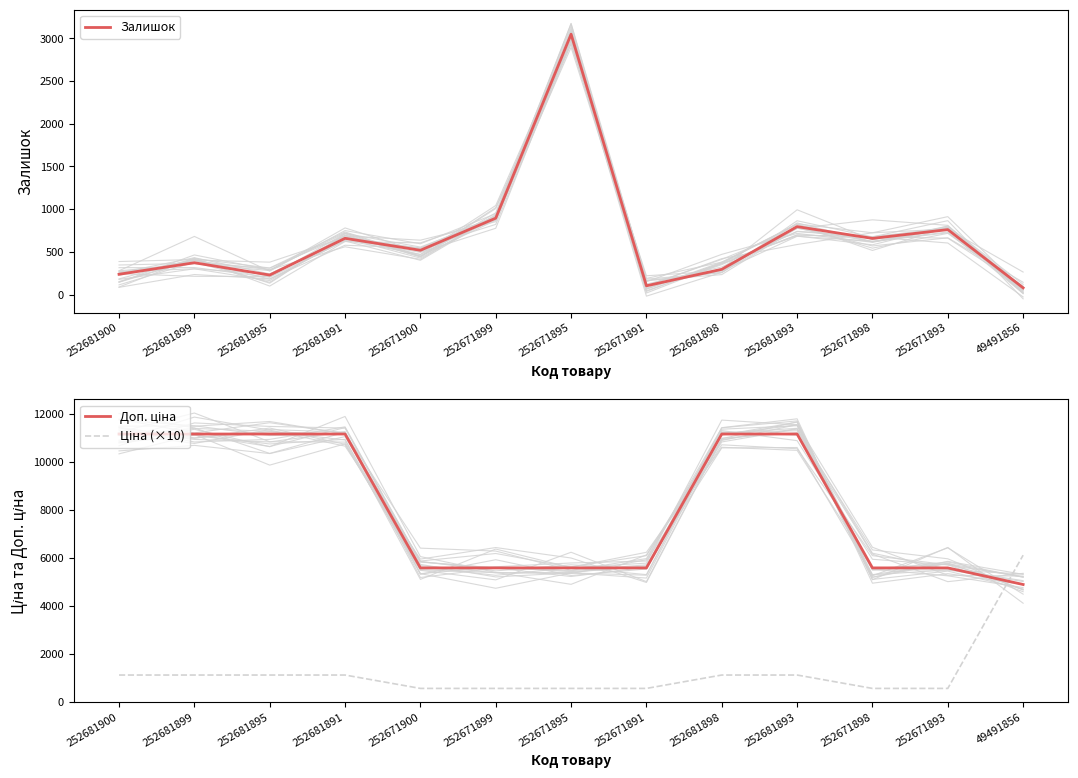

Where does the Залишок series first go above 518?

252681891